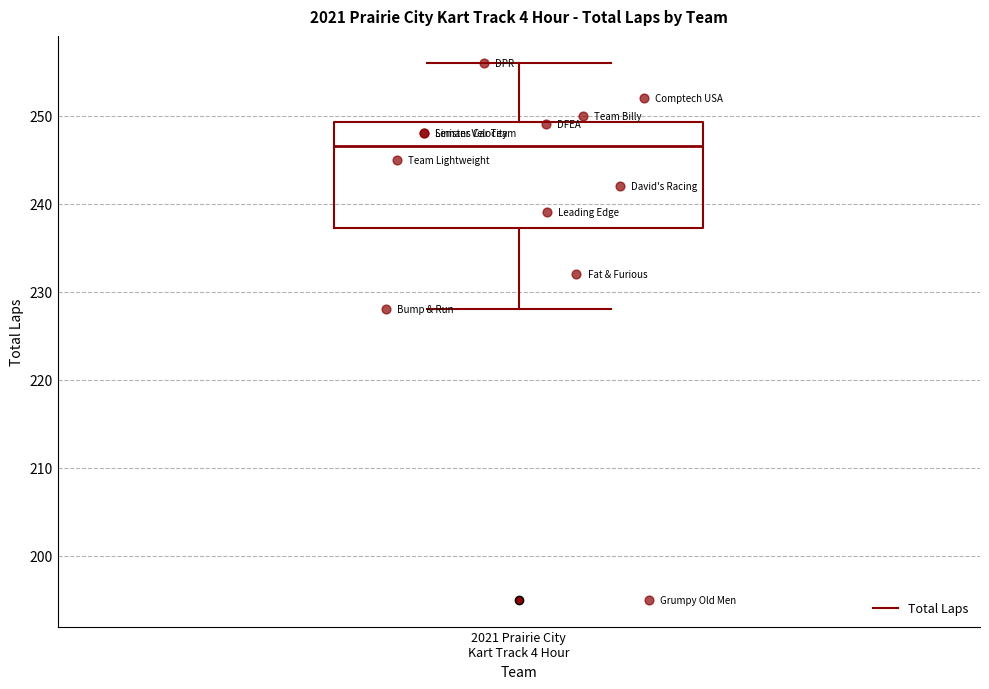

Read this box plot against the y-axis: the position of the median line, the range covered by the box, and the ends of both whiskers. The values are not printed on the chart, so give them approximately, as read against the axis.

median 247, box 237 to 249, whiskers 228 to 256